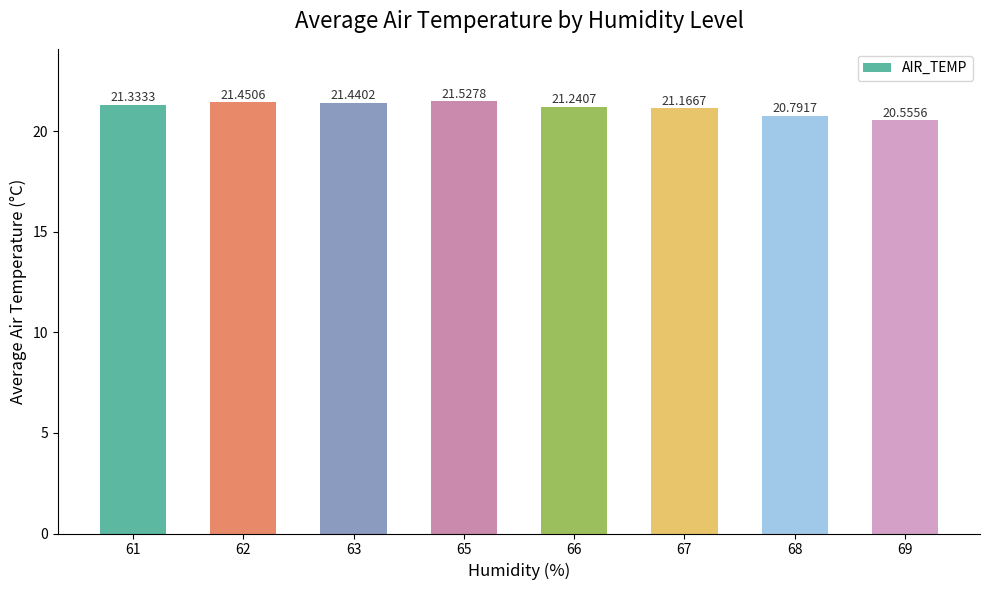

How many bars are there in total?

8